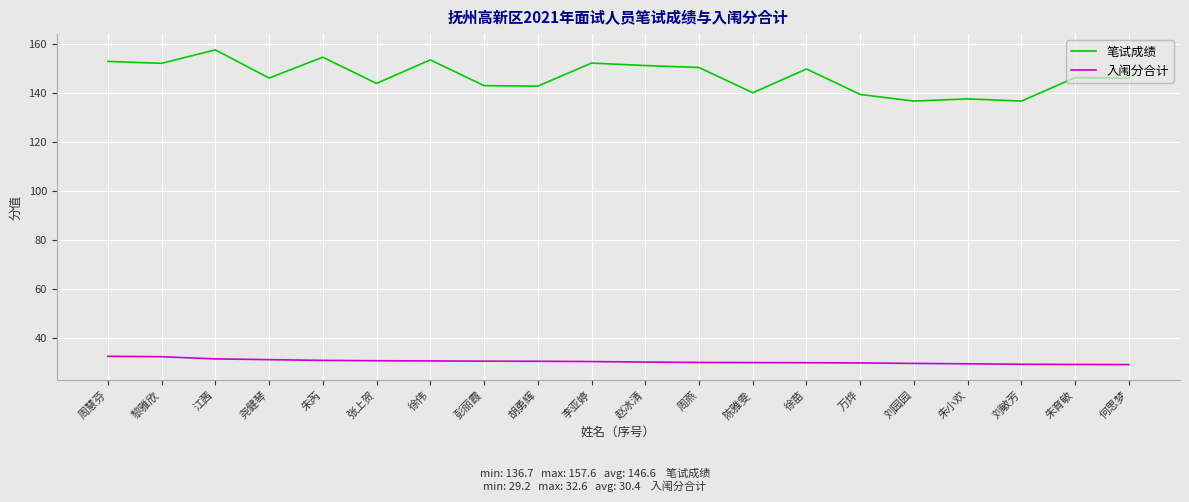

What is the maximum value for 入闱分合计?

32.6